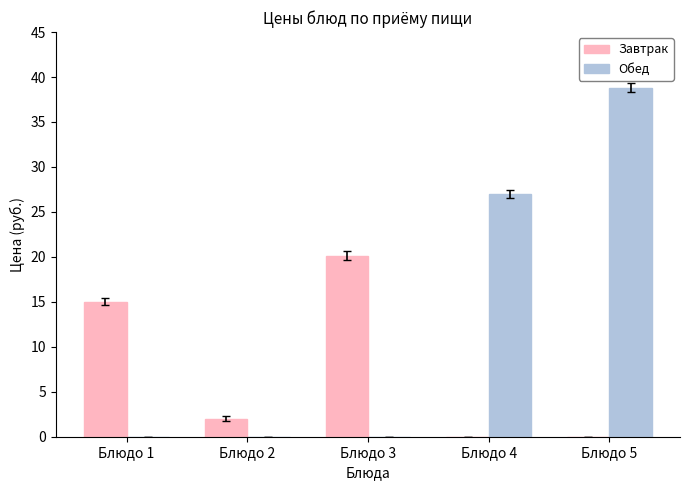

How many groups of bars are there?

5